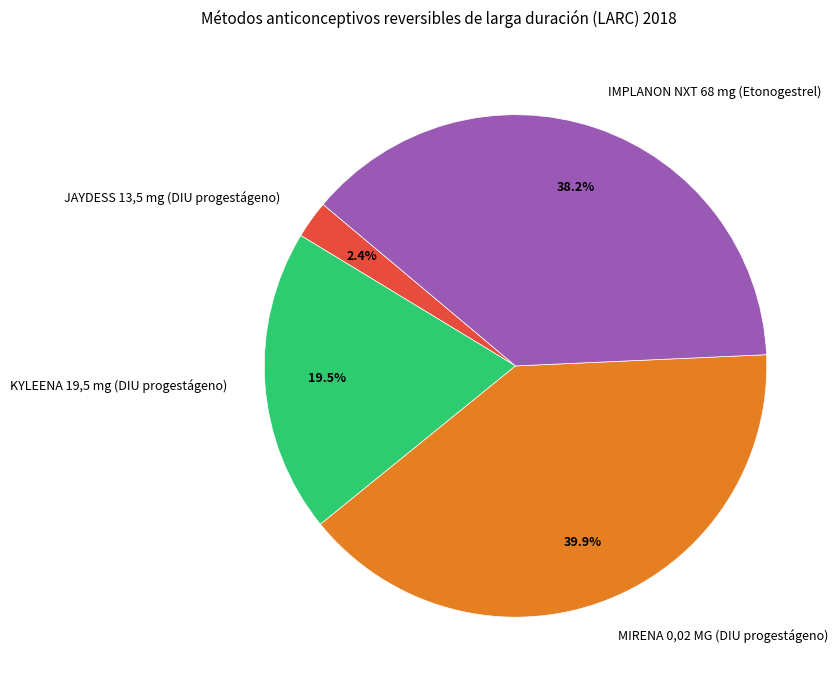

True or false: KYLEENA 19,5 mg (DIU progestágeno) accounts for 25% of the total.

False